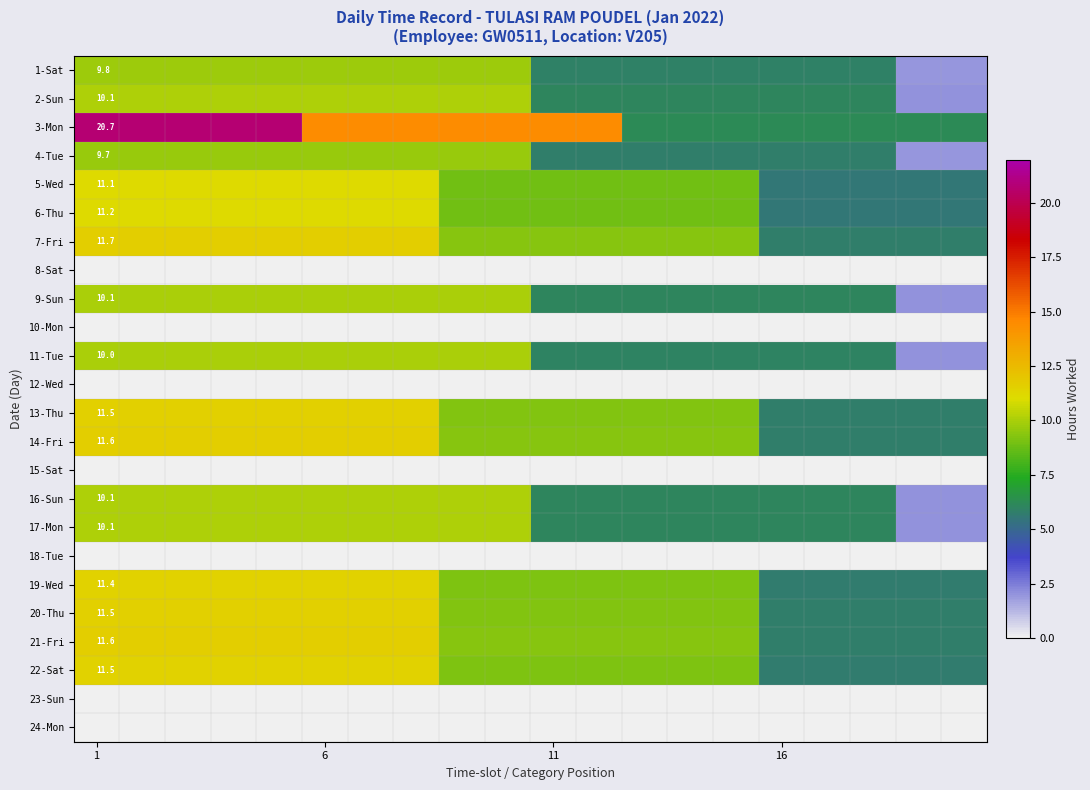

Which series has the largest range (max minus min)?

3-Mon